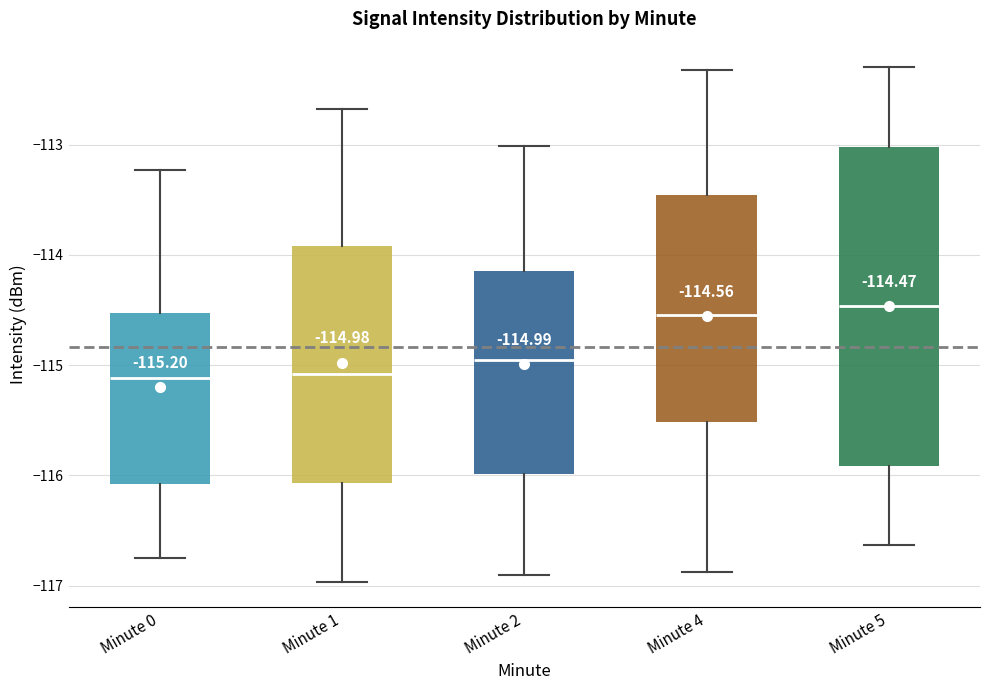

Which box is the tallest, from its lower edge to its upper edge?

Minute 5